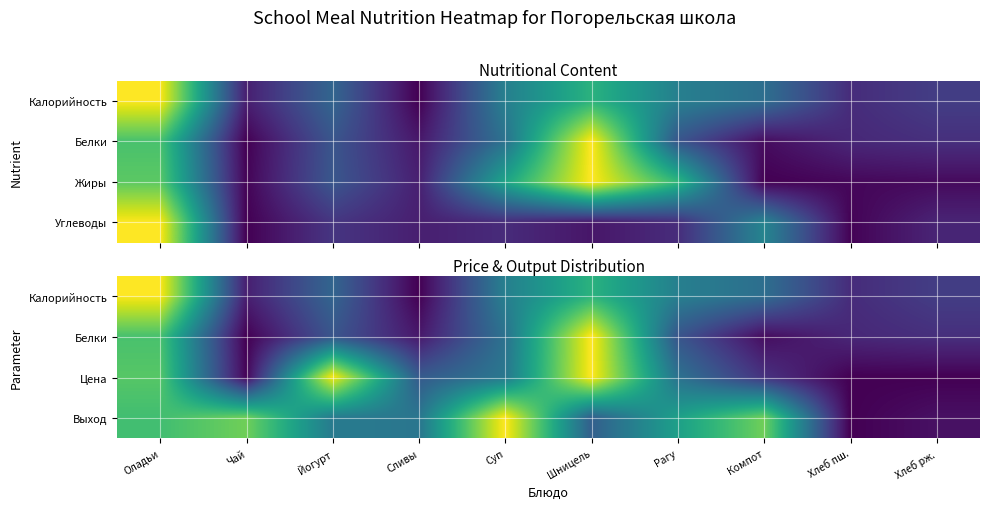

What is the greatest value displayed?

1.0